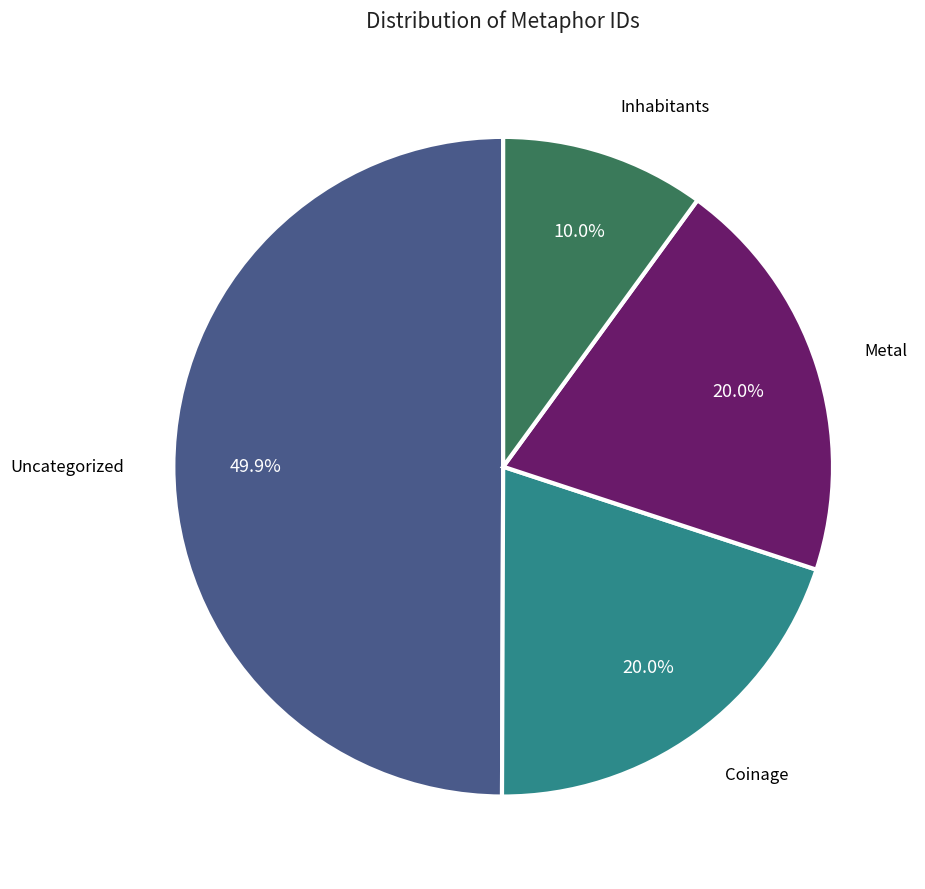

Does Coinage account for over 50% of the chart?

No